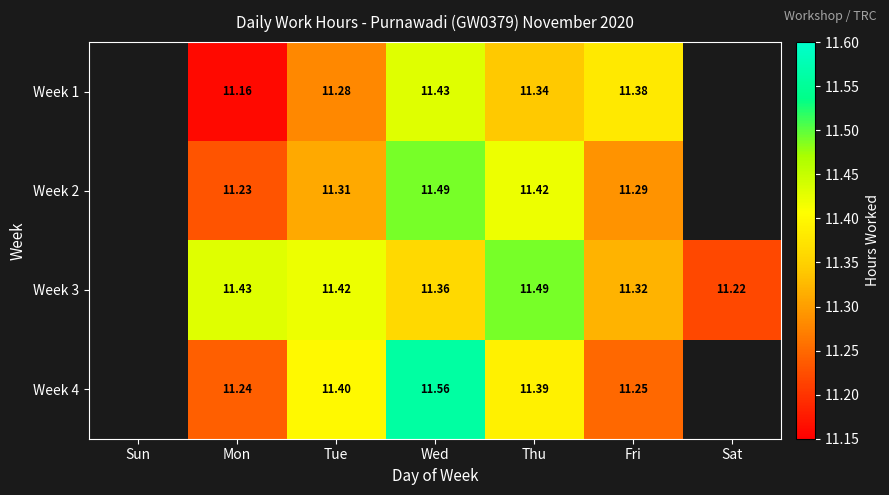

At which category is the sum across all series the highest?

Wed